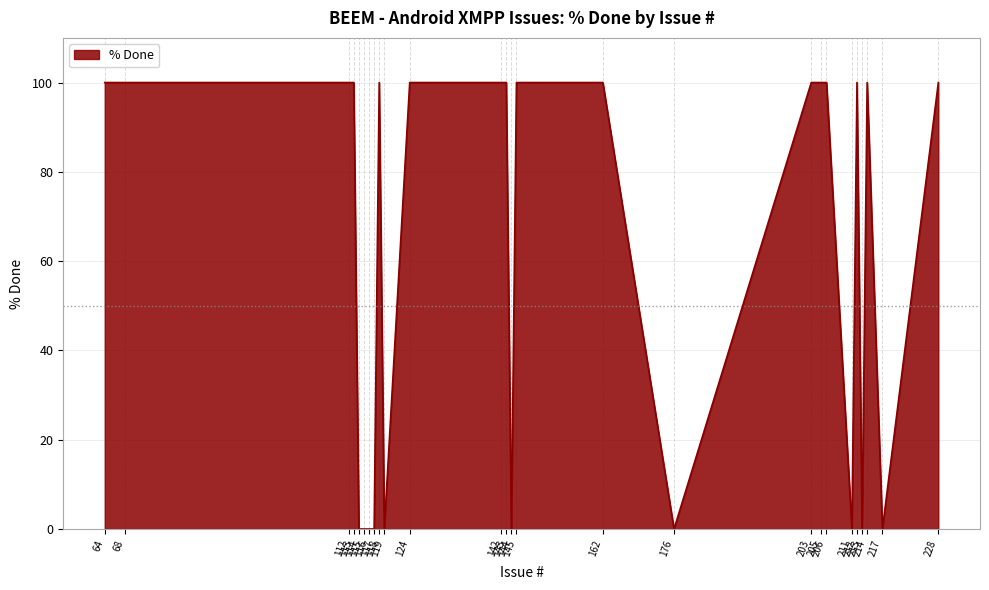

True or false: the data shows 0 at 117.

True